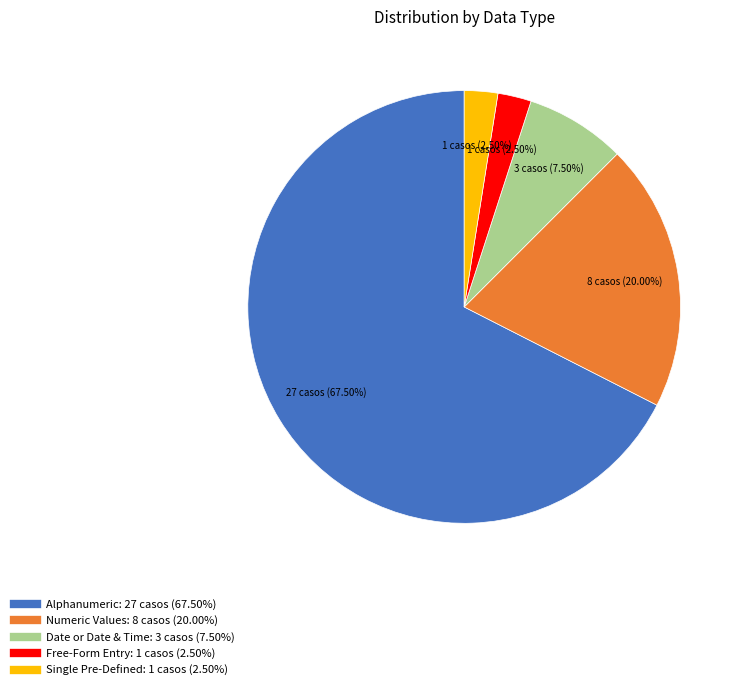

Is the sum of Numeric Values: 8 casos (20.00%) and Date or Date & Time: 3 casos (7.50%) greater than half?

No